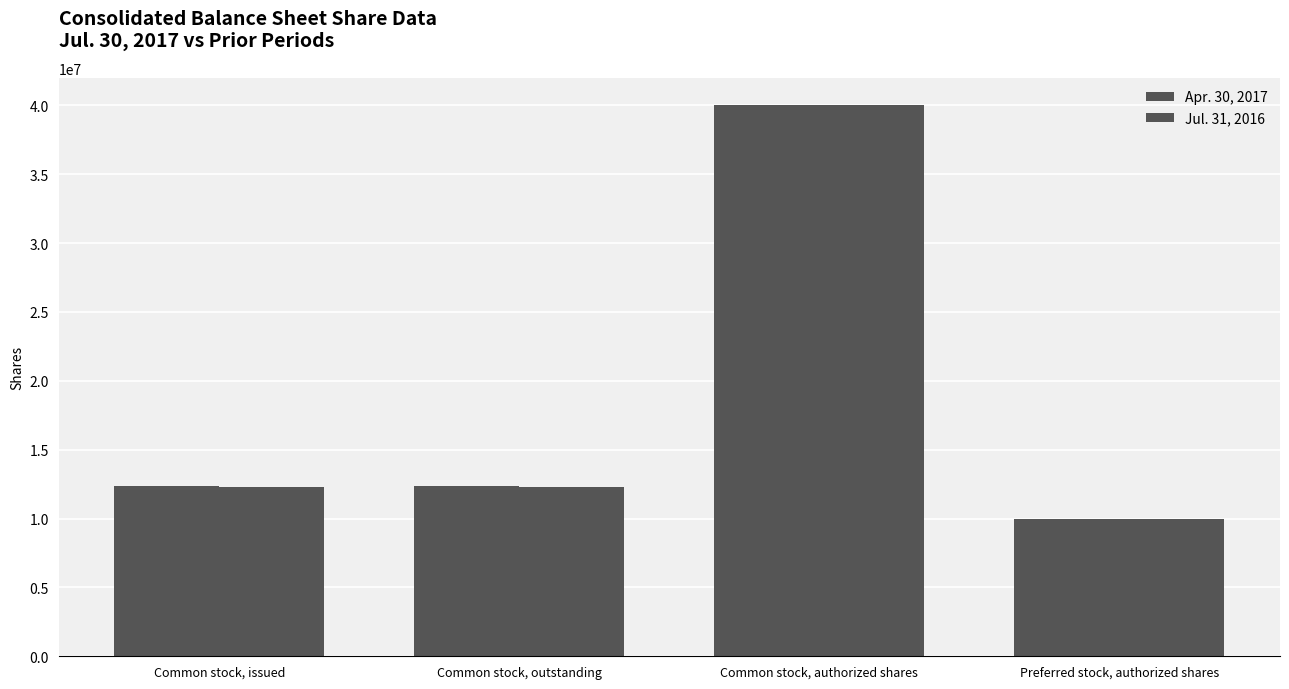

What is the difference between the maximum and minimum values in the Apr. 30, 2017 series?

30000000